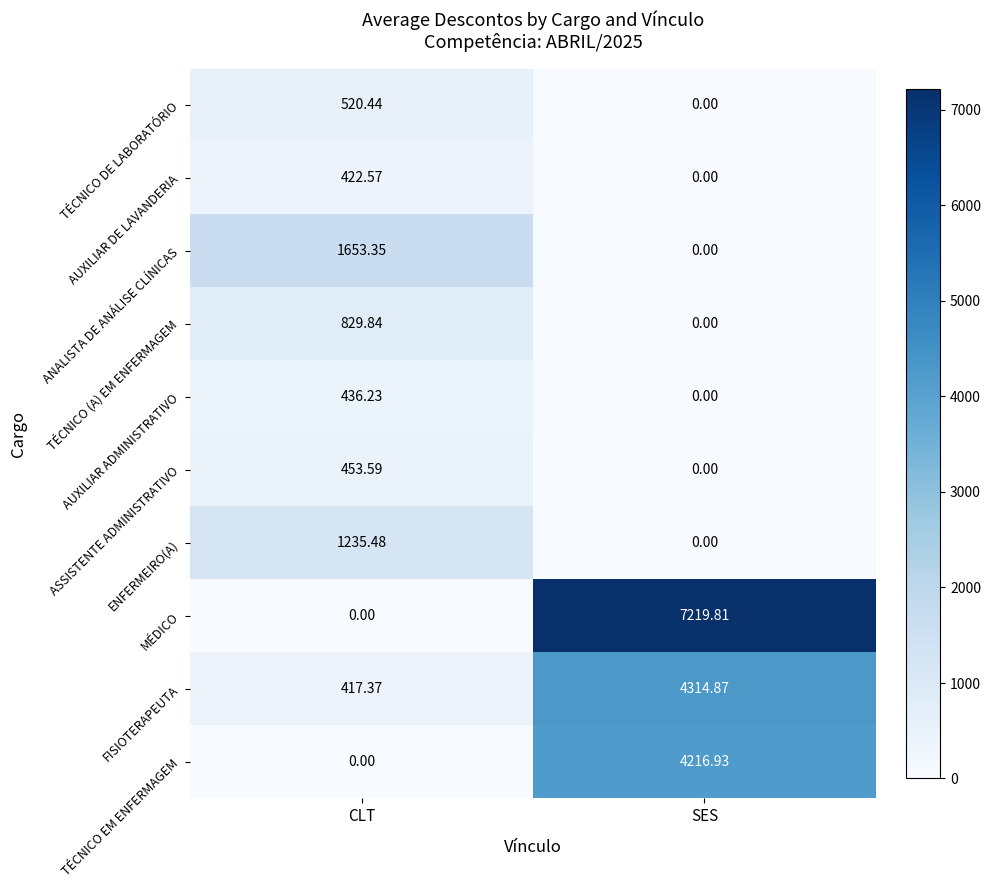

Which category has the highest value in the MÉDICO series?

SES